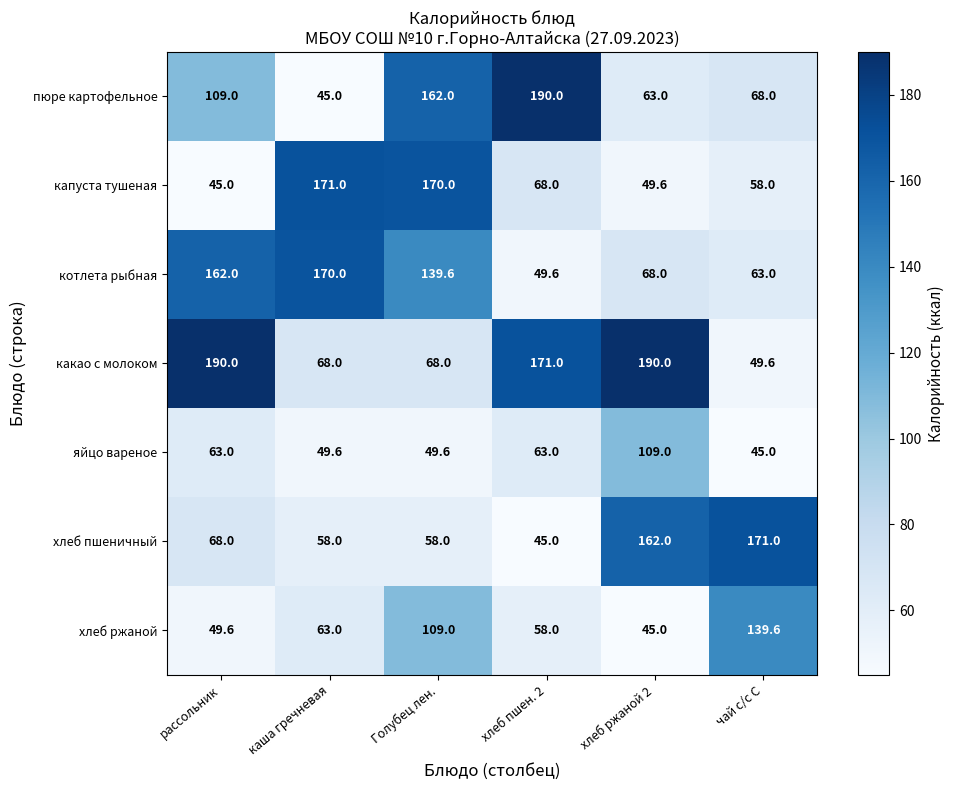

What is the sum of the пюре картофельное values at Голубец лен. and хлеб ржаной 2?

225.0